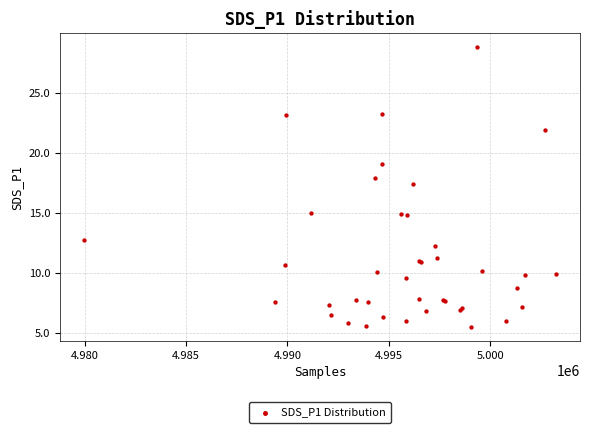

What Y value in the scatter plot is closest to 17?

17.5